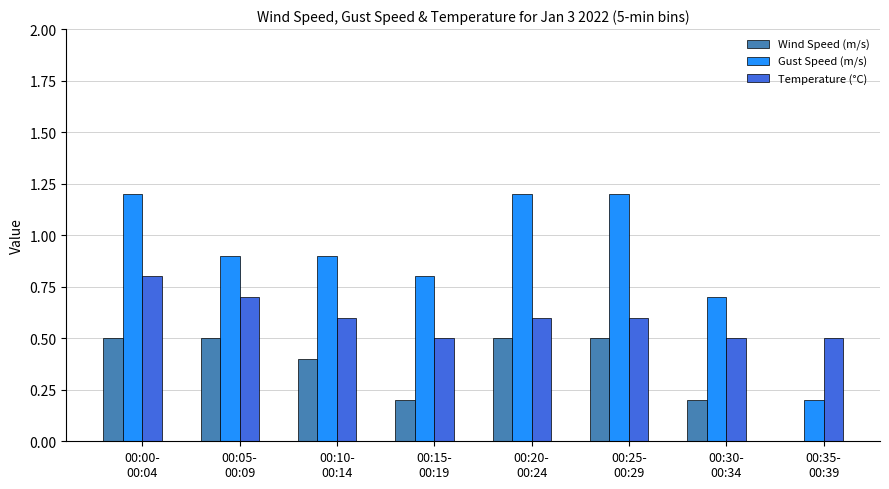

At which category is the sum across all series the highest?

00:00-
00:04